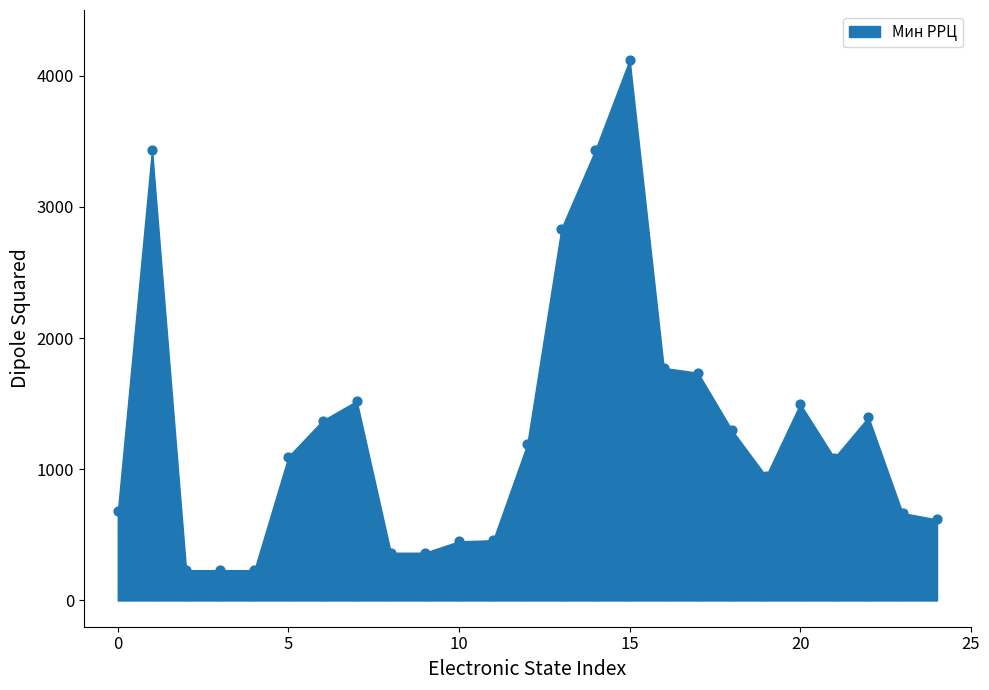

What is the range of Y values (max minus min)?

3889